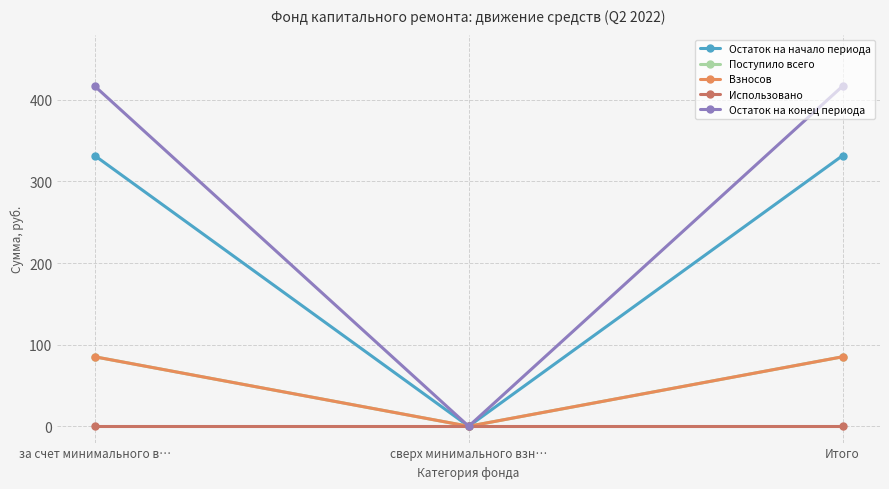

What is the sum of the Поступило всего values at за счет минимального в… and Итого?

170.3